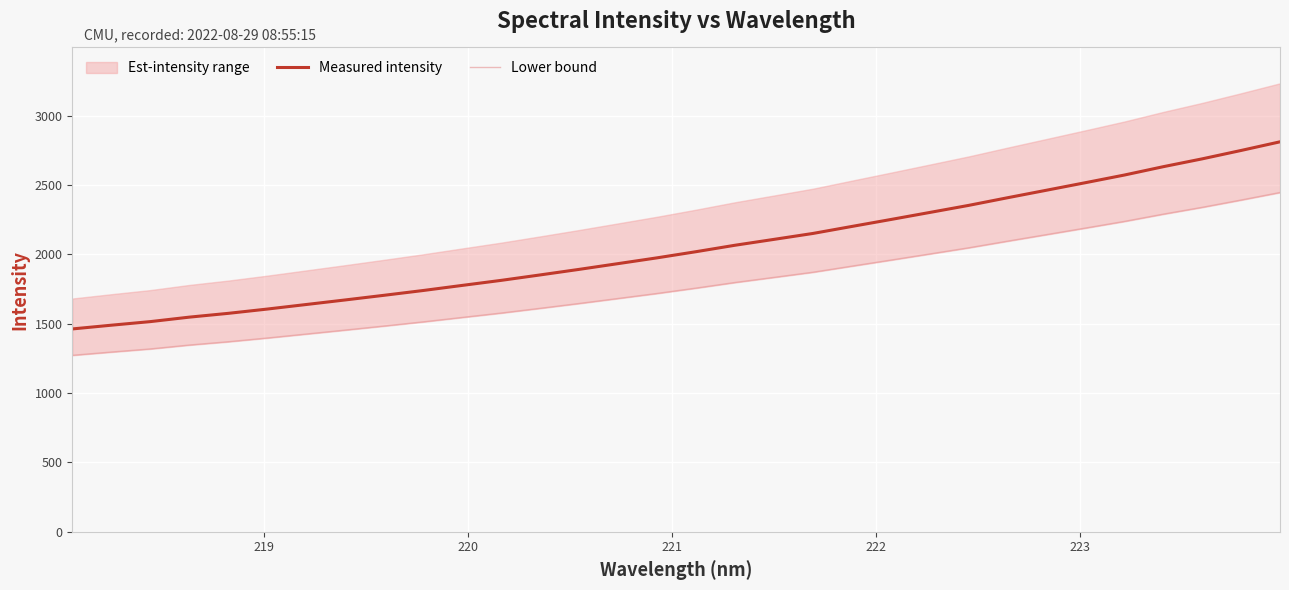

What is the maximum value for Measured intensity?

2811.7